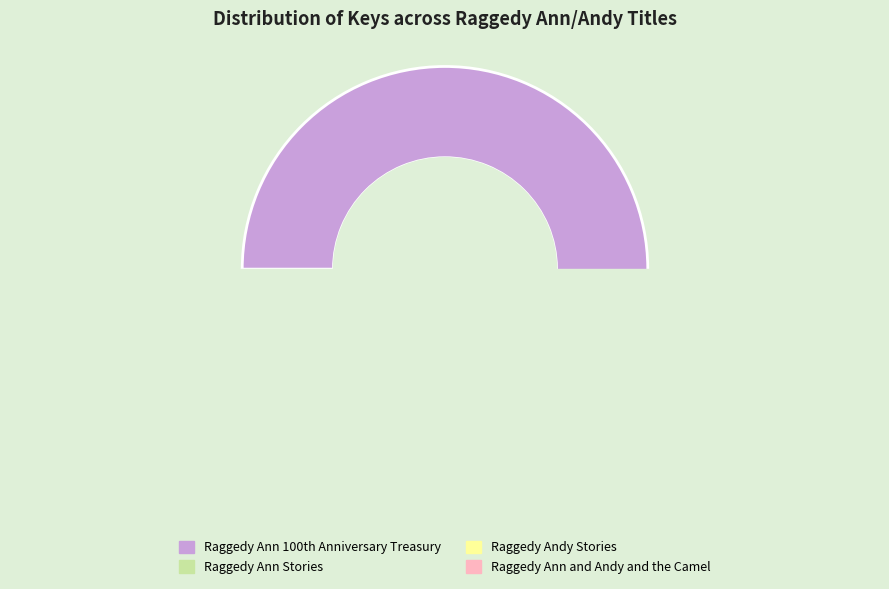

How many slices are in this pie chart?

4